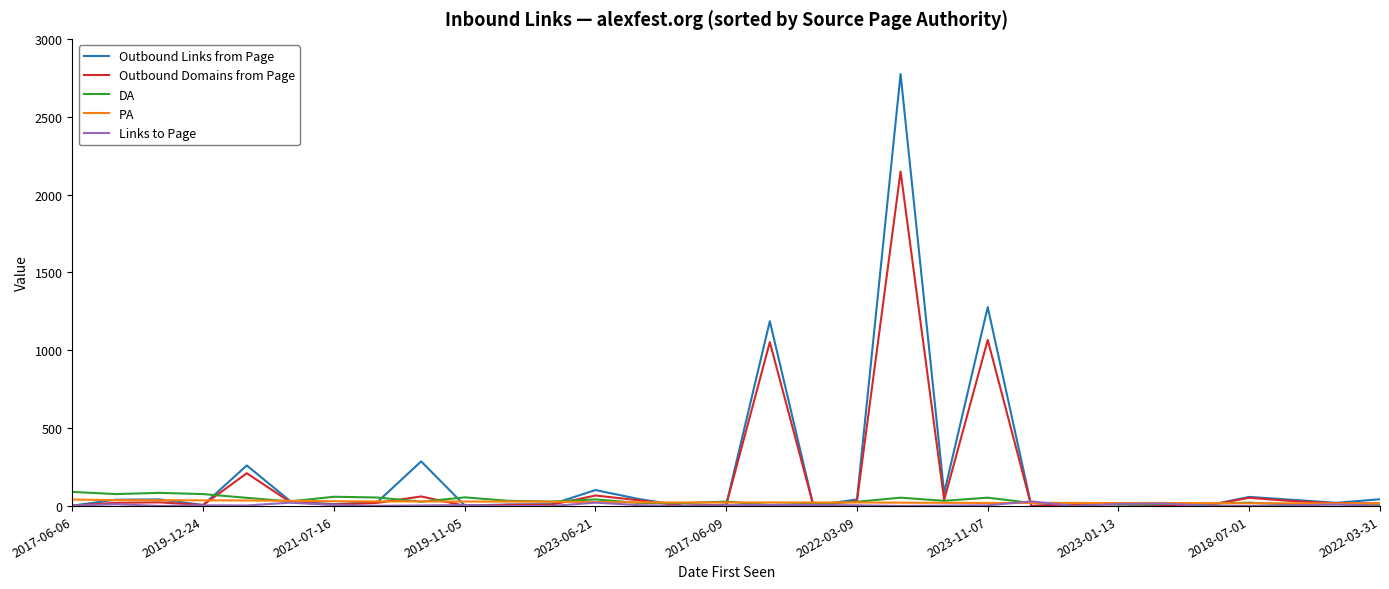

Which series has the largest range (max minus min)?

Outbound Links from Page